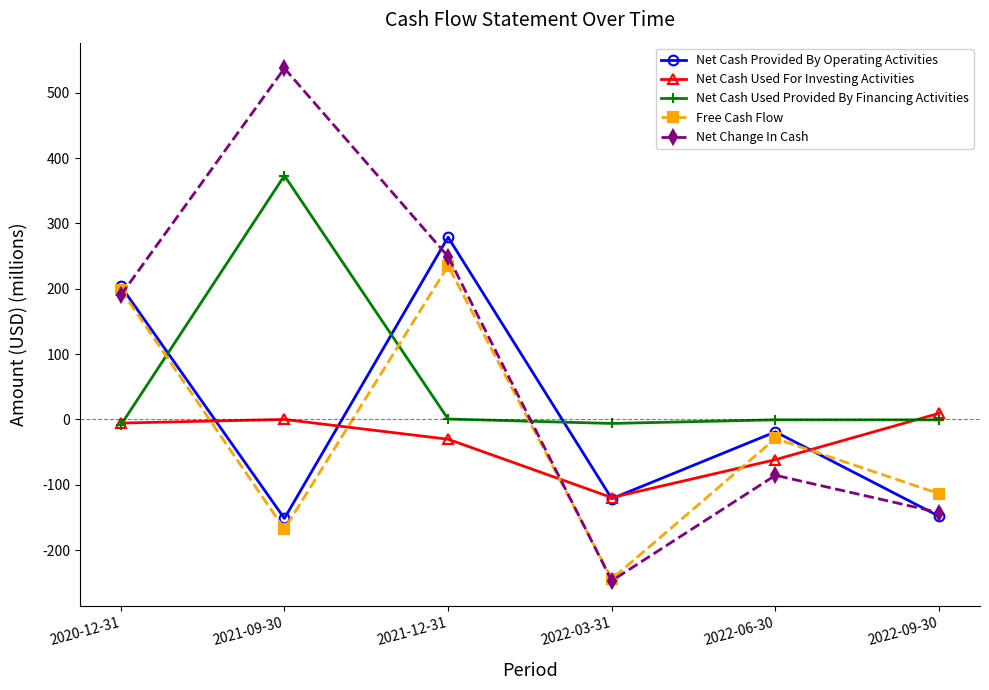

At which category does Free Cash Flow reach its first local valley?

2021-09-30